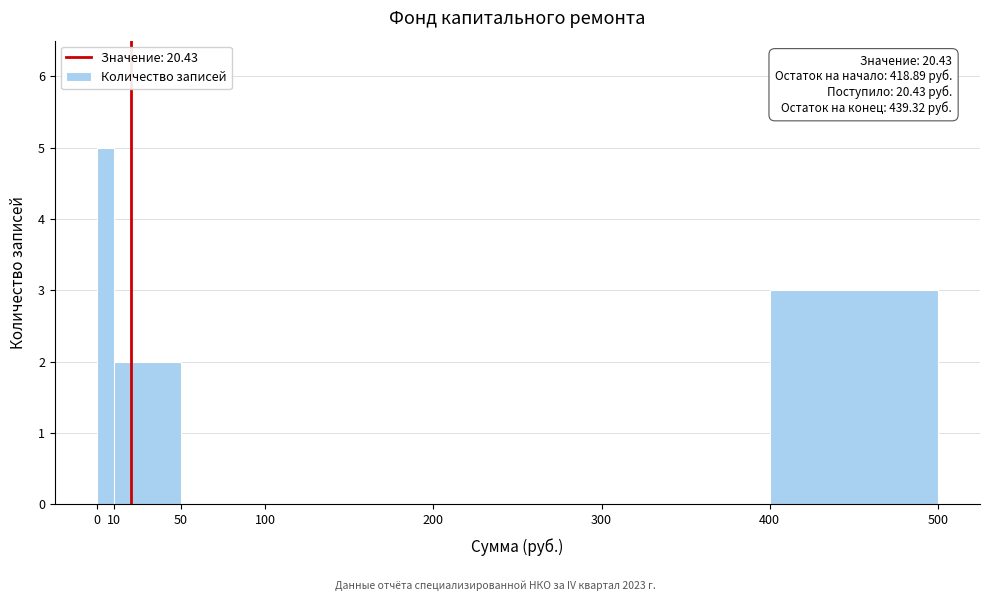

Over which range of the x-axis is the bar tallest?

0 to 10